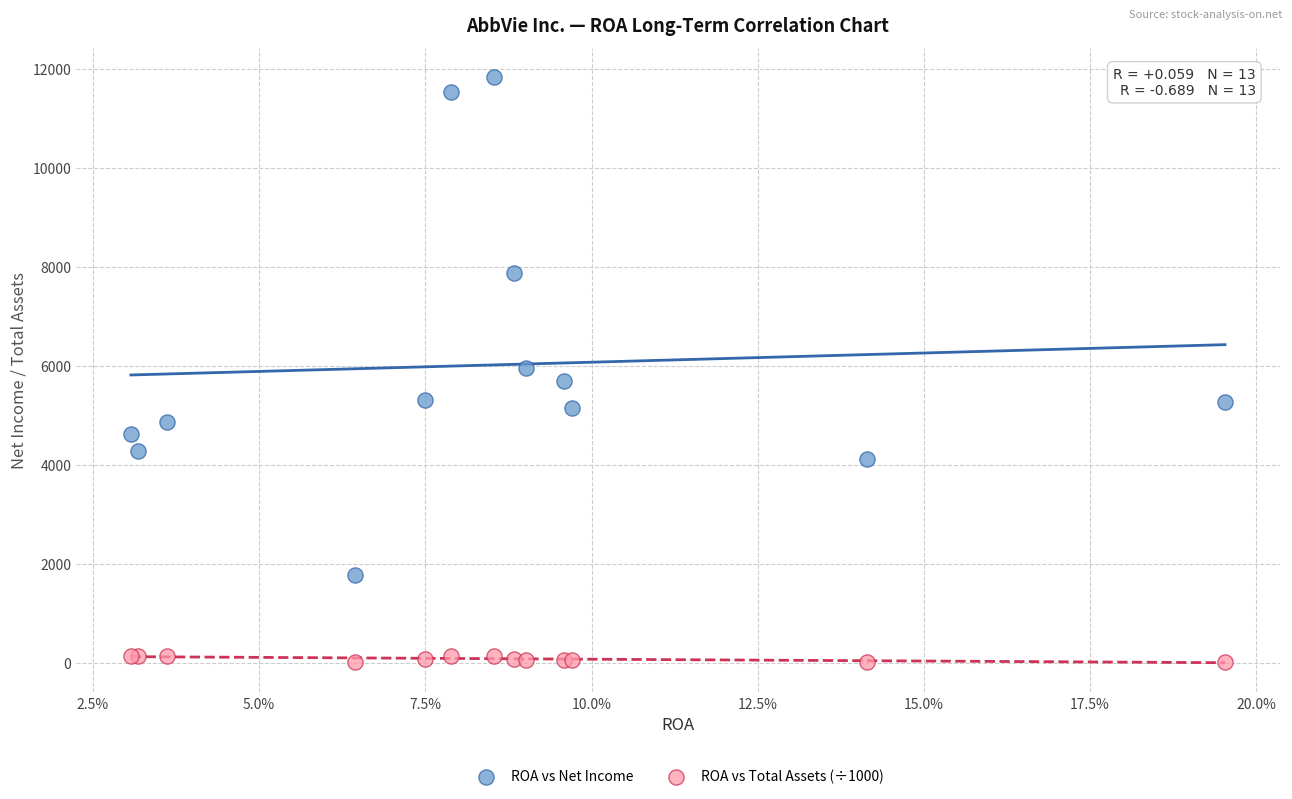

In the ROA vs Net Income series, what Y value is closest to 6805?

5953.0